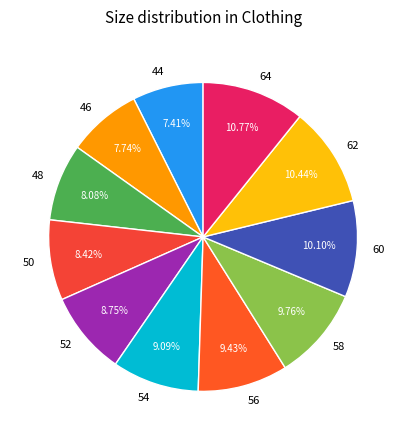

Does 44 account for over 50% of the chart?

No